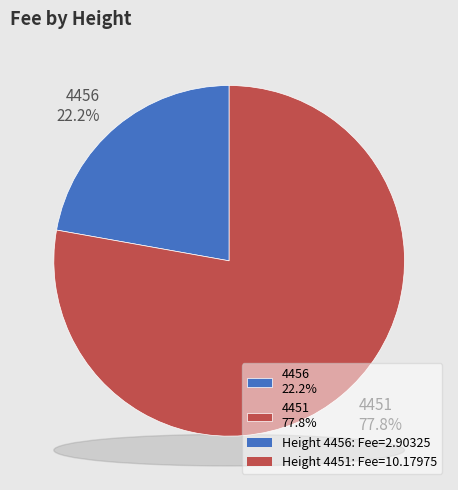

How many slices are in this pie chart?

2